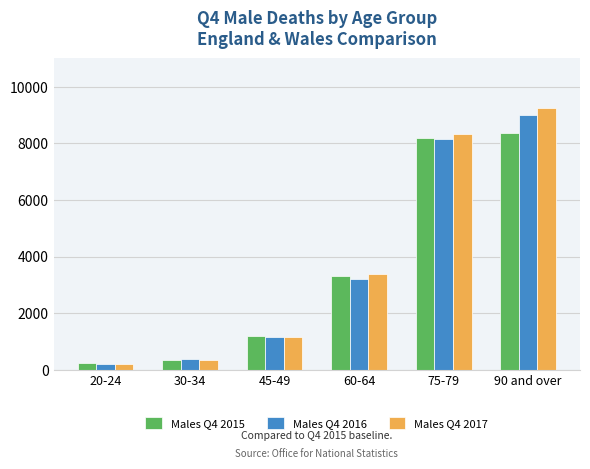

What is the label of the 3rd bar from the left?

45-49